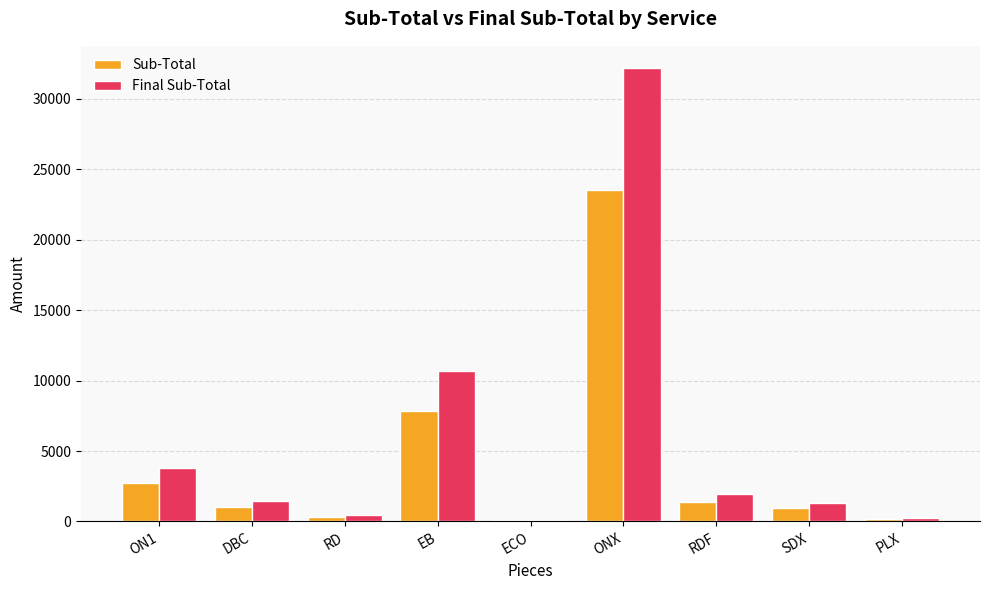

Between EB and SDX, which series saw the biggest shift?

Final Sub-Total